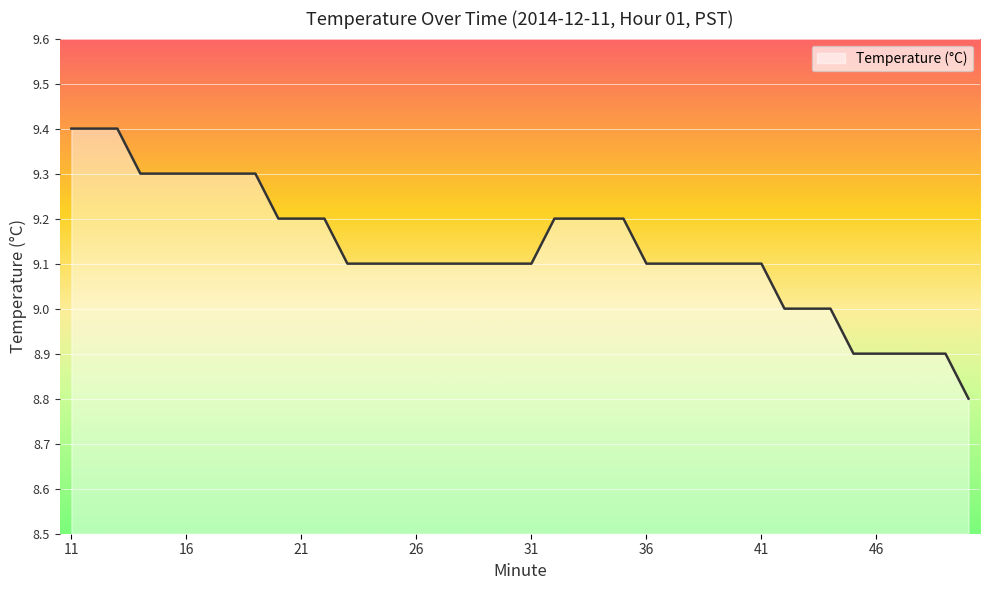

What is the difference between the second highest and second lowest values?

0.5